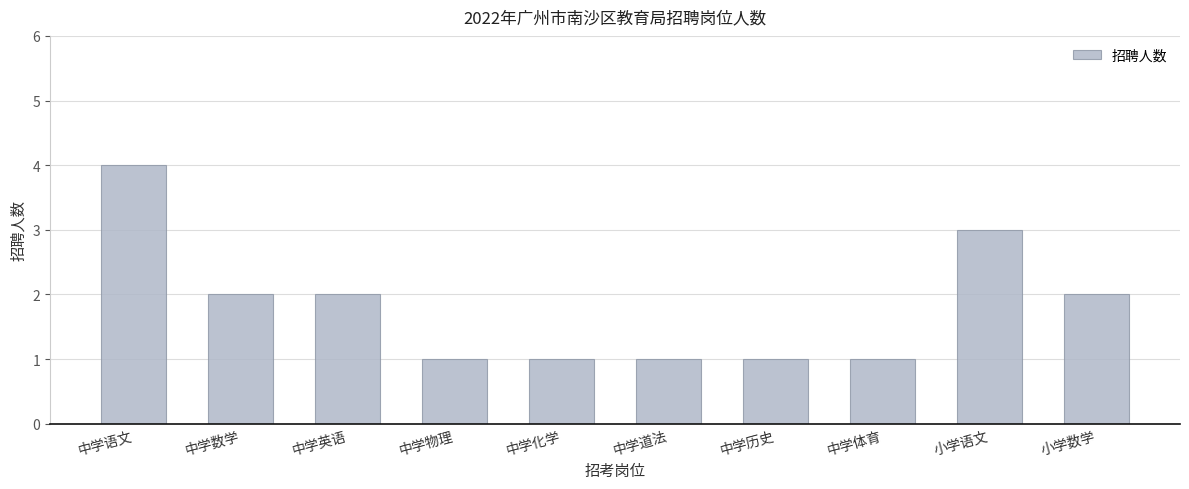

Count the number of data series in this chart.

1